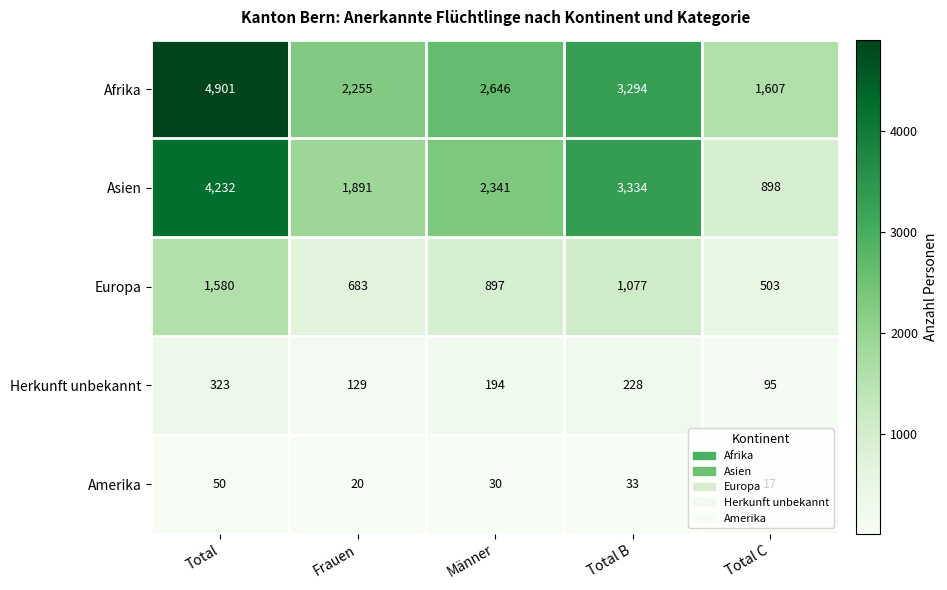

Which series changed the most between Frauen and Männer?

Asien